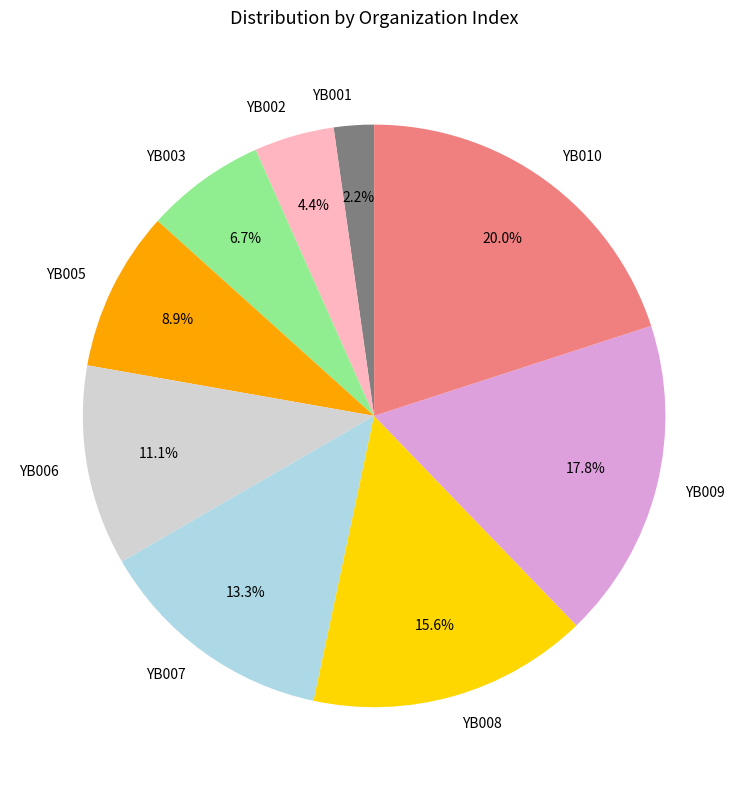

Between YB007 and YB006, which is larger?

YB007